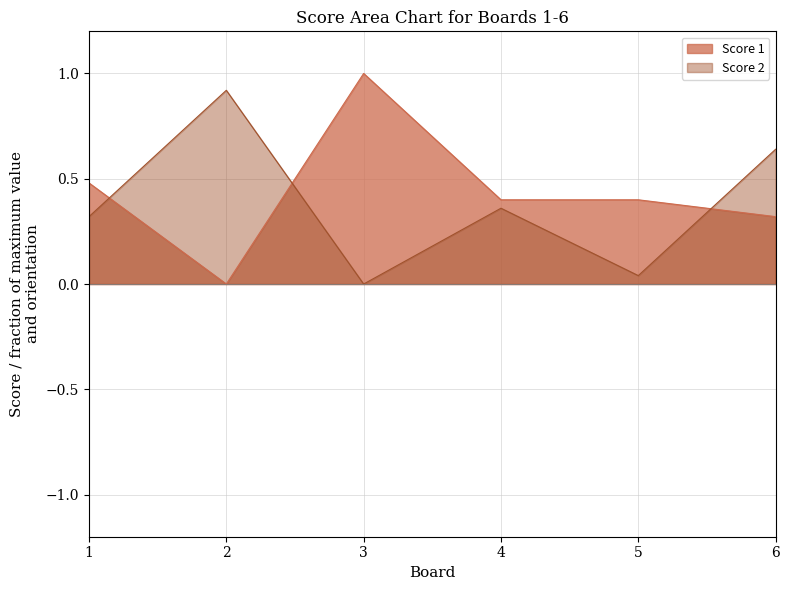

Which series changed the most between 2 and 4?

Score 2